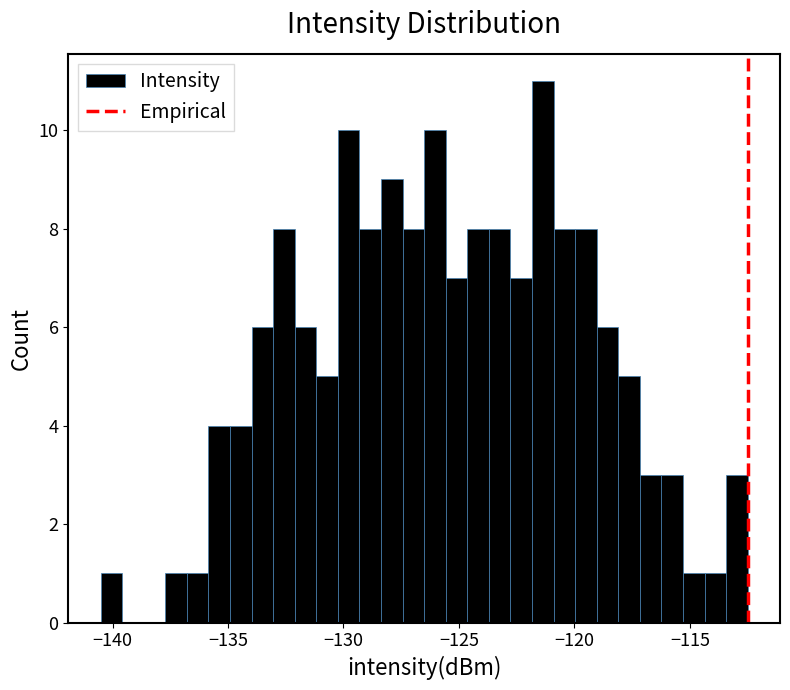

Read against the x-axis, roughly where is the centre of the tallest bar?

-121.5